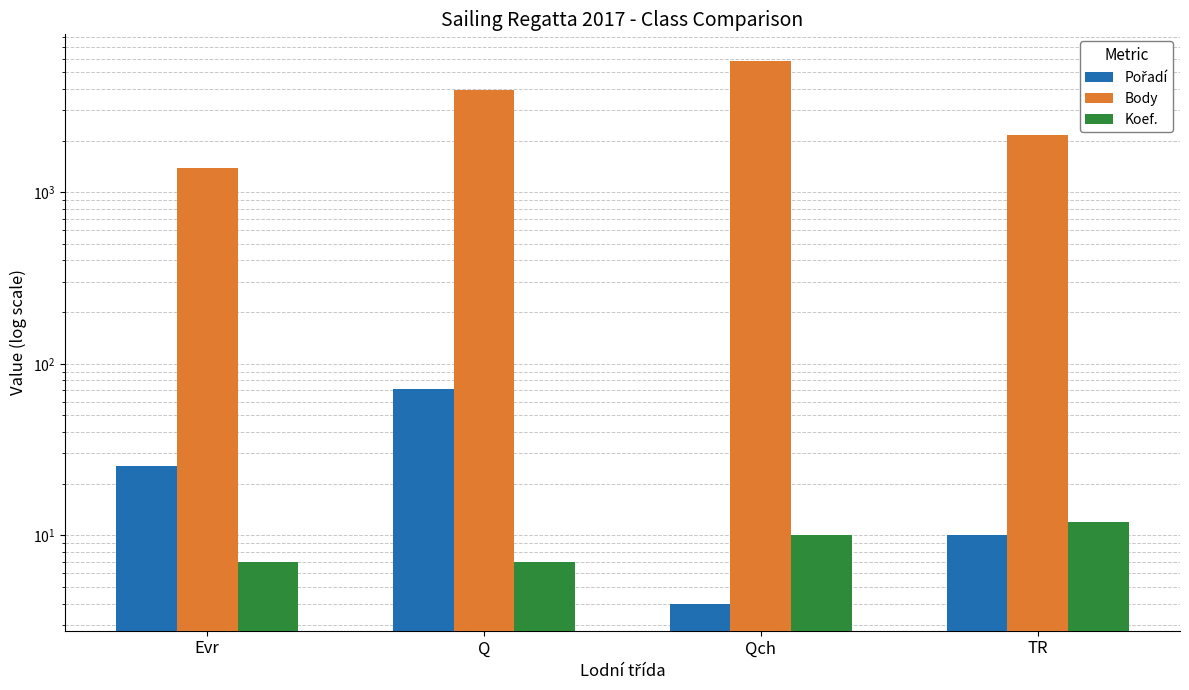

Count the Koef. values in the range 7 to 12.

4